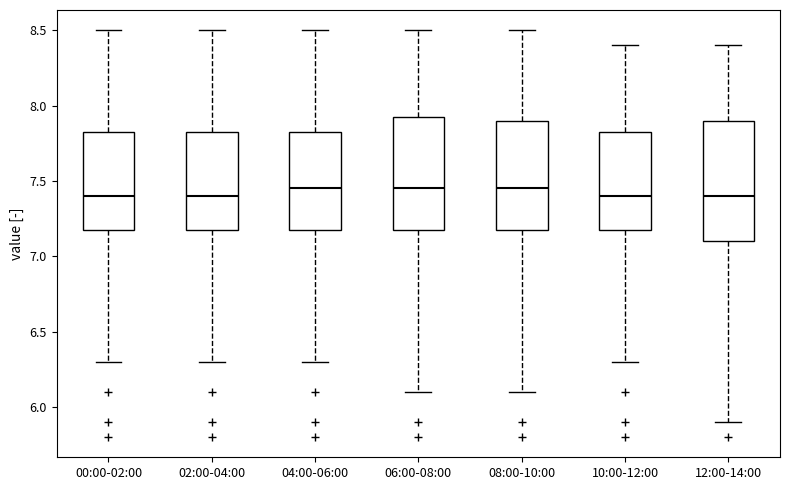

Where does the median line of the box for 00:00-02:00 sit on the y-axis? The values are not printed on the chart, so give them approximately, as read against the axis.

7.40